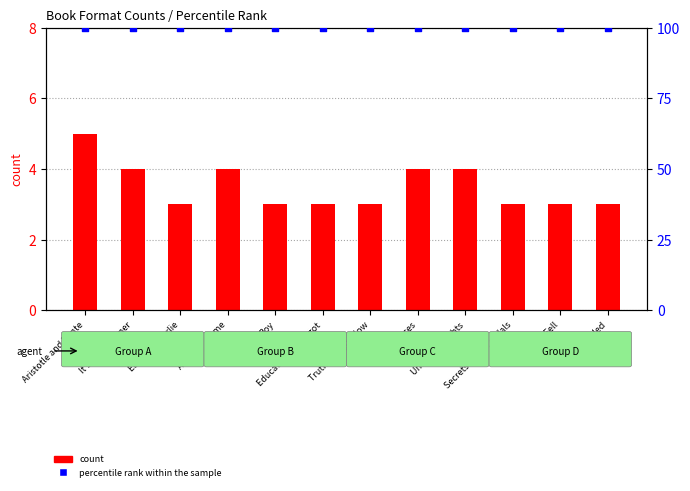

Which series reaches the minimum Y coordinate?

count